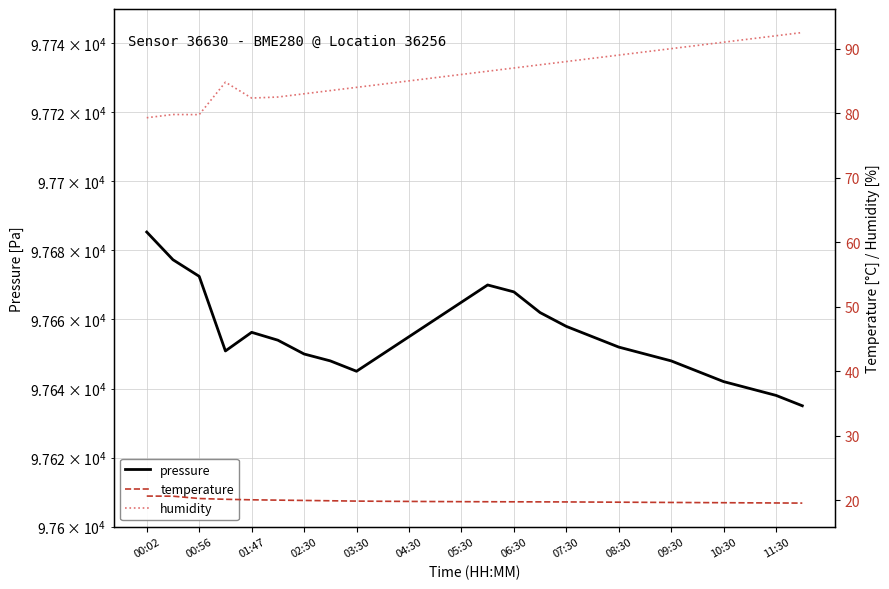

True or false: pressure and temperature intersect in this chart.

False